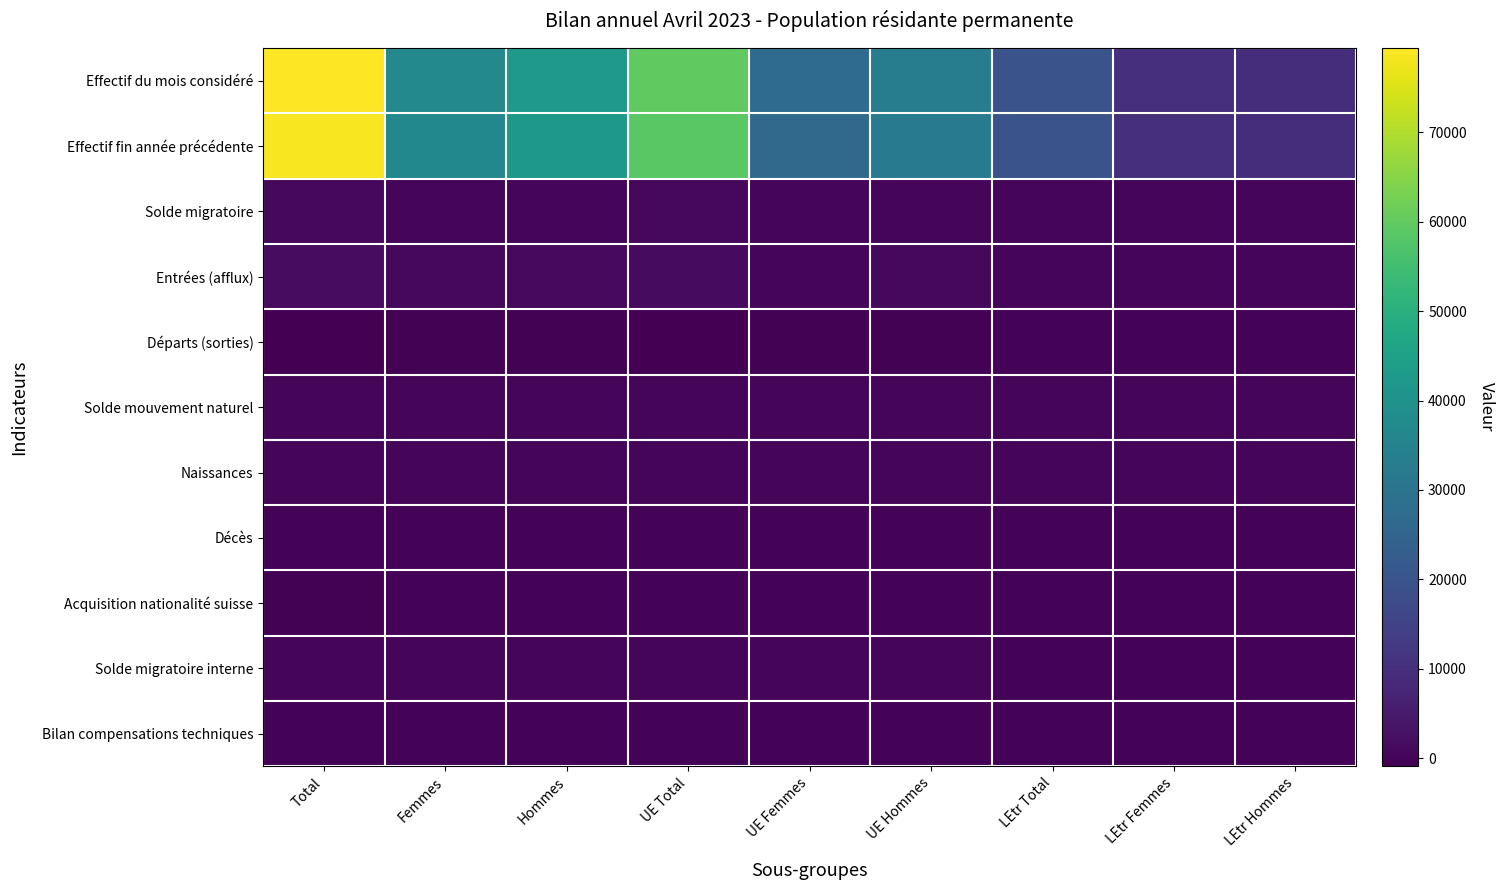

Reading left to right, list all the values displayed in this chart.

Effectif du mois considéré: Total=79442	Femmes=37013	Hommes=42429	UE Total=59794	UE Femmes=27105	UE Hommes=32689	LEtr Total=19648	LEtr Femmes=9908	LEtr Hommes=9740
Effectif fin année précédente: Total=78689	Femmes=36747	Hommes=41942	UE Total=59035	UE Femmes=26812	UE Hommes=32223	LEtr Total=19654	LEtr Femmes=9935	LEtr Hommes=9719
Solde migratoire: Total=860	Femmes=342	Hommes=518	UE Total=724	UE Femmes=288	UE Hommes=436	LEtr Total=136	LEtr Femmes=54	LEtr Hommes=82
Entrées (afflux): Total=1800	Femmes=742	Hommes=1058	UE Total=1446	UE Femmes=575	UE Hommes=871	LEtr Total=354	LEtr Femmes=167	LEtr Hommes=187
Départs (sorties): Total=-917	Femmes=-398	Hommes=-519	UE Total=-716	UE Femmes=-291	UE Hommes=-425	LEtr Total=-201	LEtr Femmes=-107	LEtr Hommes=-94
Solde mouvement naturel: Total=241	Femmes=132	Hommes=109	UE Total=176	UE Femmes=95	UE Hommes=81	LEtr Total=65	LEtr Femmes=37	LEtr Hommes=28
Naissances: Total=315	Femmes=159	Hommes=156	UE Total=233	UE Femmes=114	UE Hommes=119	LEtr Total=82	LEtr Femmes=45	LEtr Hommes=37
Décès: Total=-74	Femmes=-27	Hommes=-47	UE Total=-57	UE Femmes=-19	UE Hommes=-38	LEtr Total=-17	LEtr Femmes=-8	LEtr Hommes=-9
Acquisition nationalité suisse: Total=-463	Femmes=-235	Hommes=-228	UE Total=-265	UE Femmes=-127	UE Hommes=-138	LEtr Total=-198	LEtr Femmes=-108	LEtr Hommes=-90
Solde migratoire interne: Total=122	Femmes=30	Hommes=92	UE Total=129	UE Femmes=39	UE Hommes=90	LEtr Total=-7	LEtr Femmes=-9	LEtr Hommes=2
Bilan compensations techniques: Total=-7	Femmes=-3	Hommes=-4	UE Total=-5	UE Femmes=-2	UE Hommes=-3	LEtr Total=-2	LEtr Femmes=-1	LEtr Hommes=-1